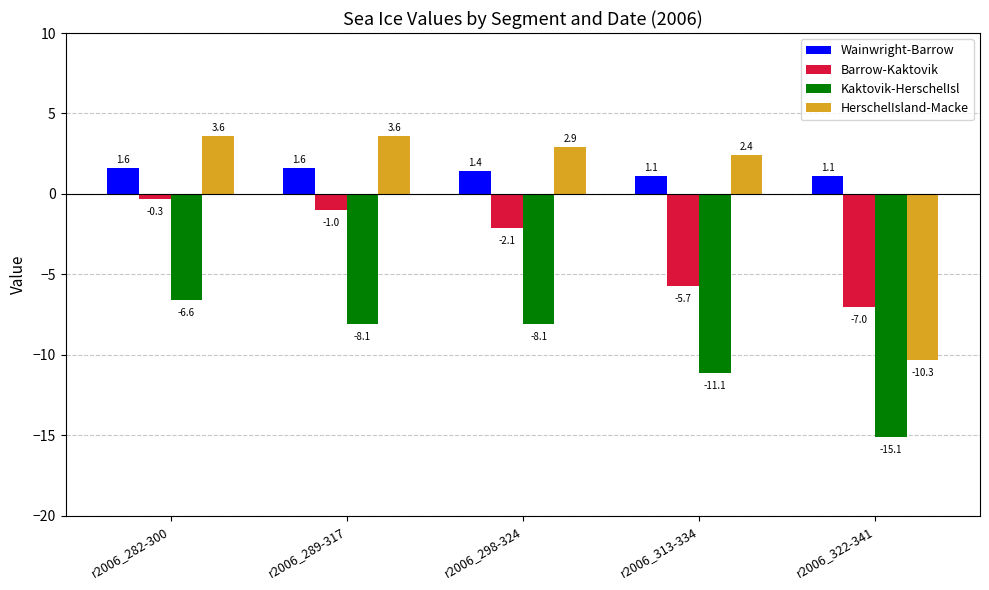

Is the value of HerschelIsland-Macke at r2006_298-324 greater than the value of Barrow-Kaktovik at r2006_289-317?

Yes